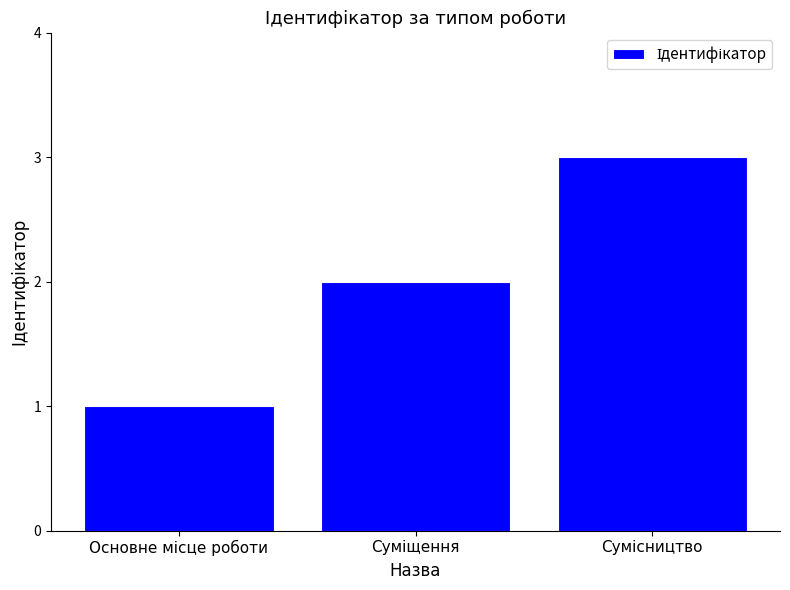

What is the maximum value shown in the chart?

3